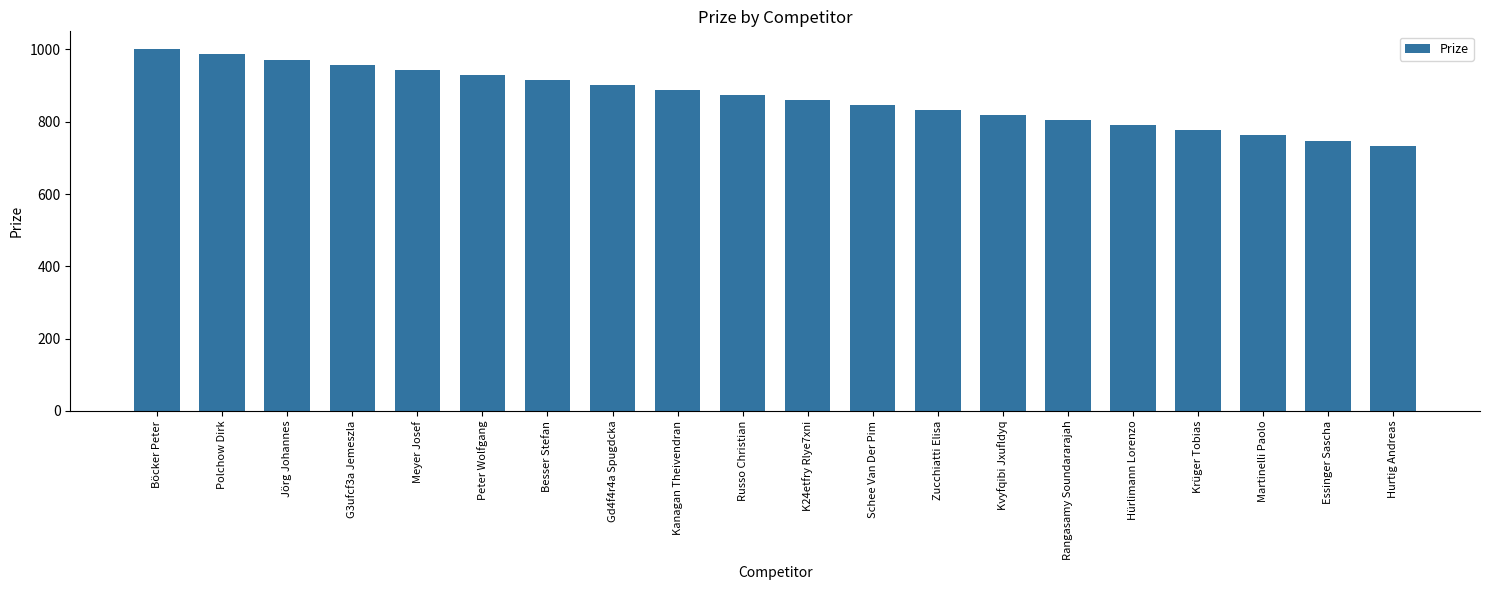

What is the greatest value displayed?

1000